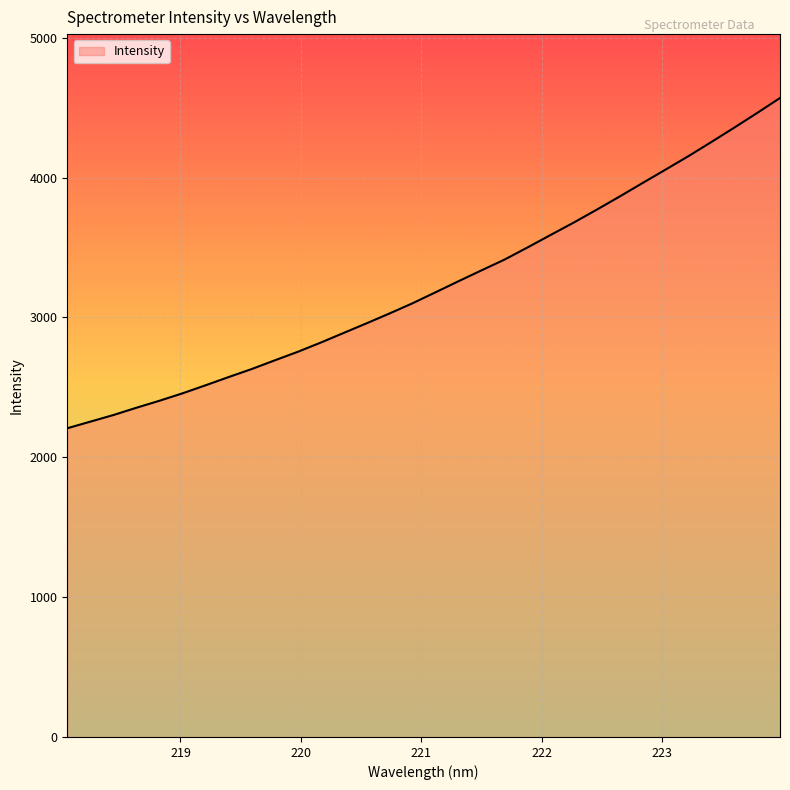

What is the difference between the maximum and minimum values?

2361.2